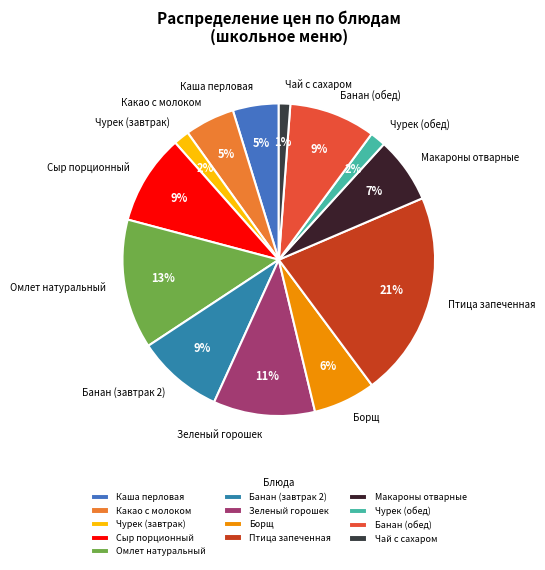

Does Зеленый горошек represent more than half of the total?

No